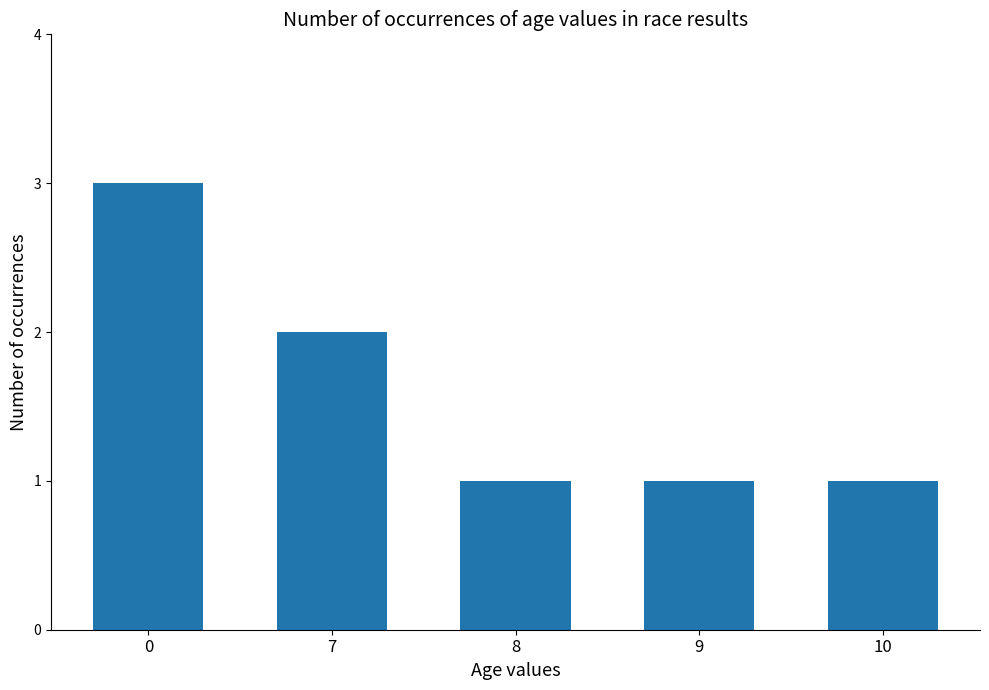

What is the greatest value displayed?

3